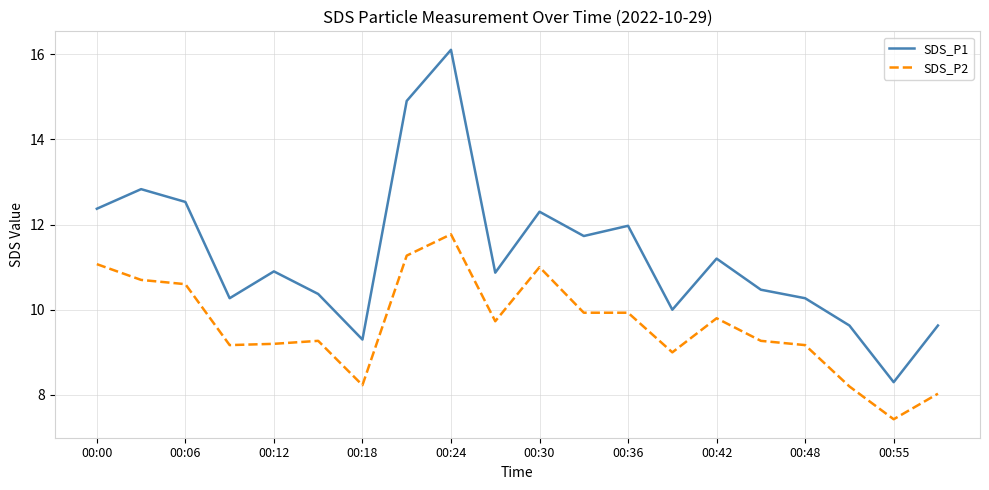

What is the difference between the maximum and minimum values in the SDS_P2 series?

4.3